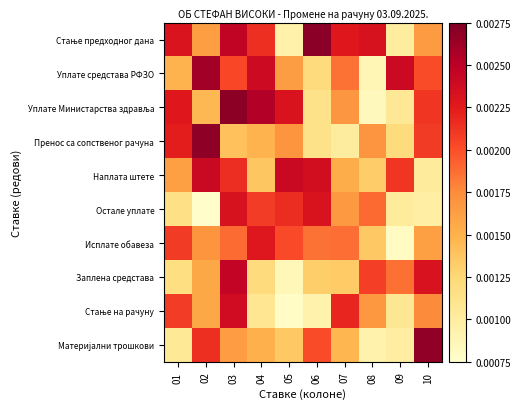

Which has a higher value, 05 or 03?

03